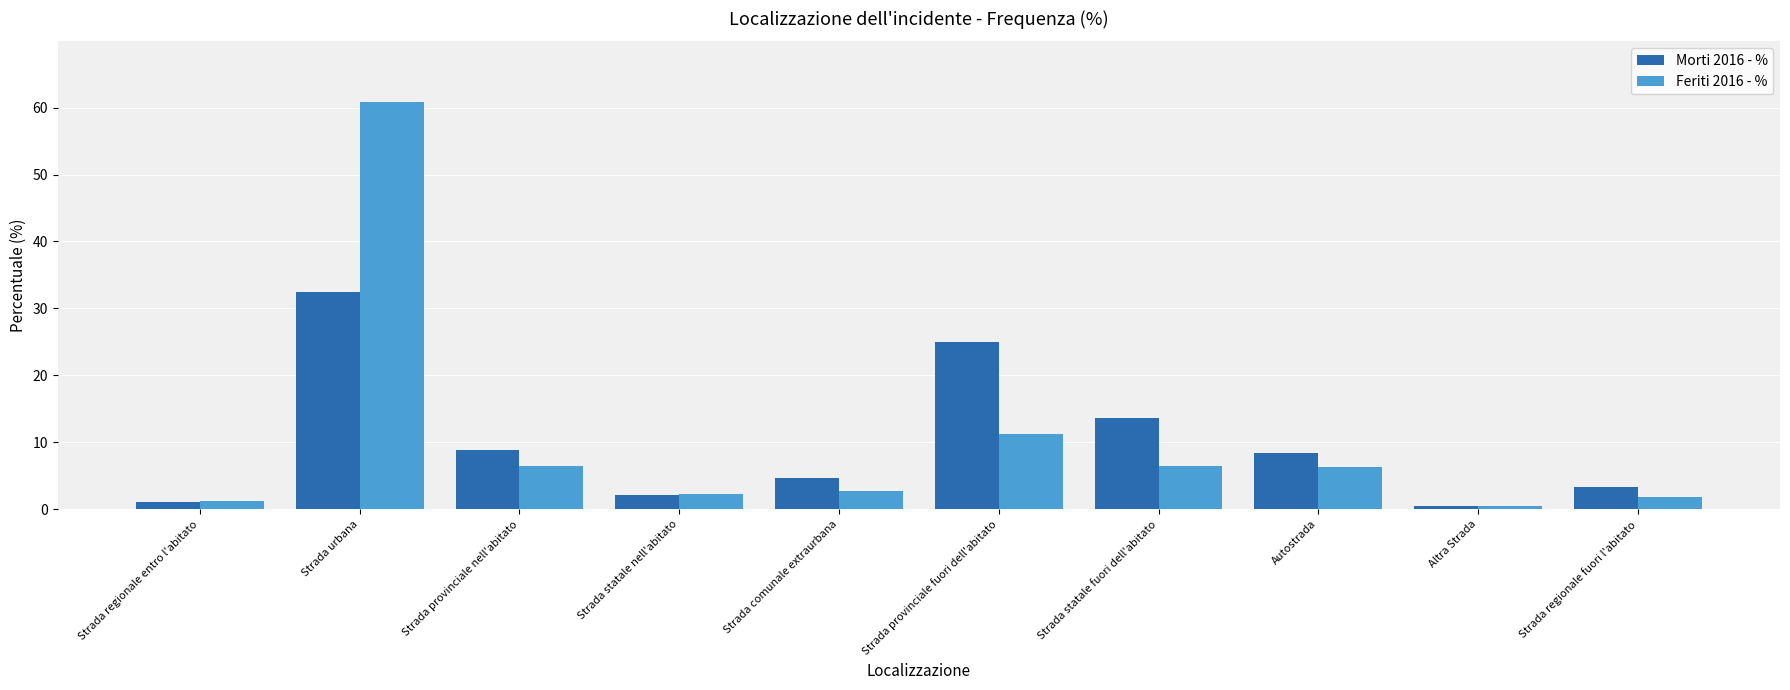

Which series changed the most between Strada urbana and Strada regionale fuori l'abitato?

Feriti 2016 - %